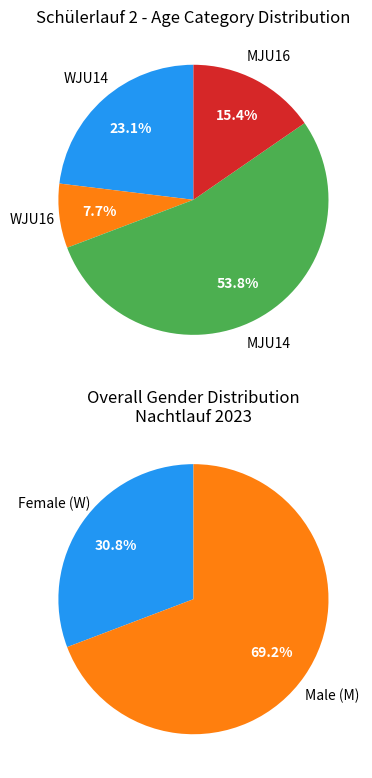

The WJU16 slice represents 8% of the pie. True or false?

True